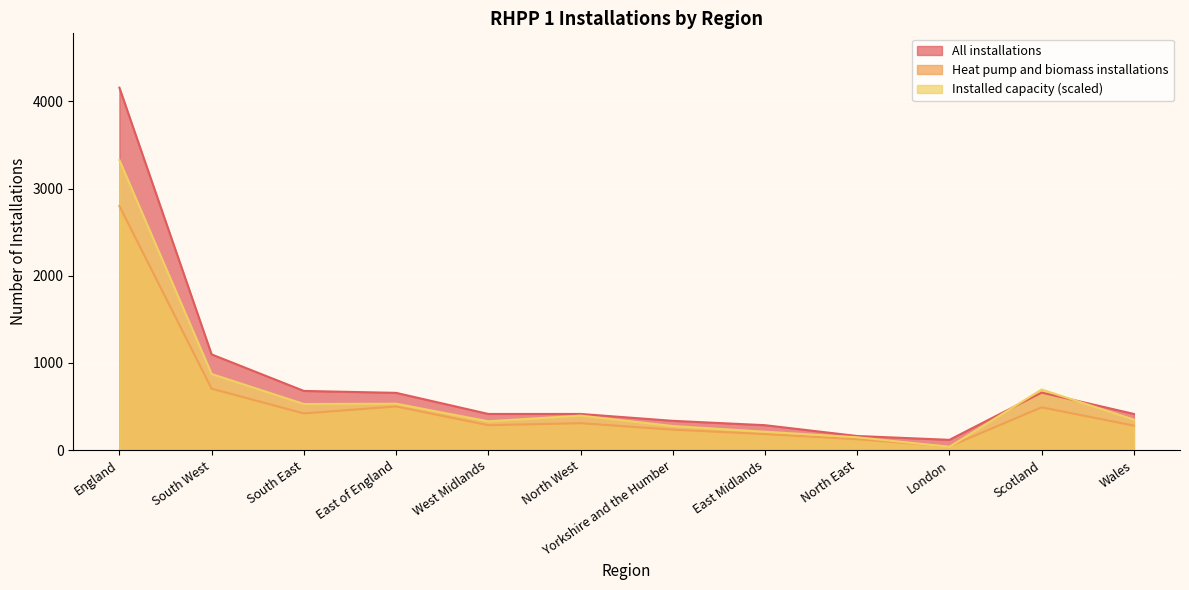

Does the chart display data point markers on the line(s)?

No